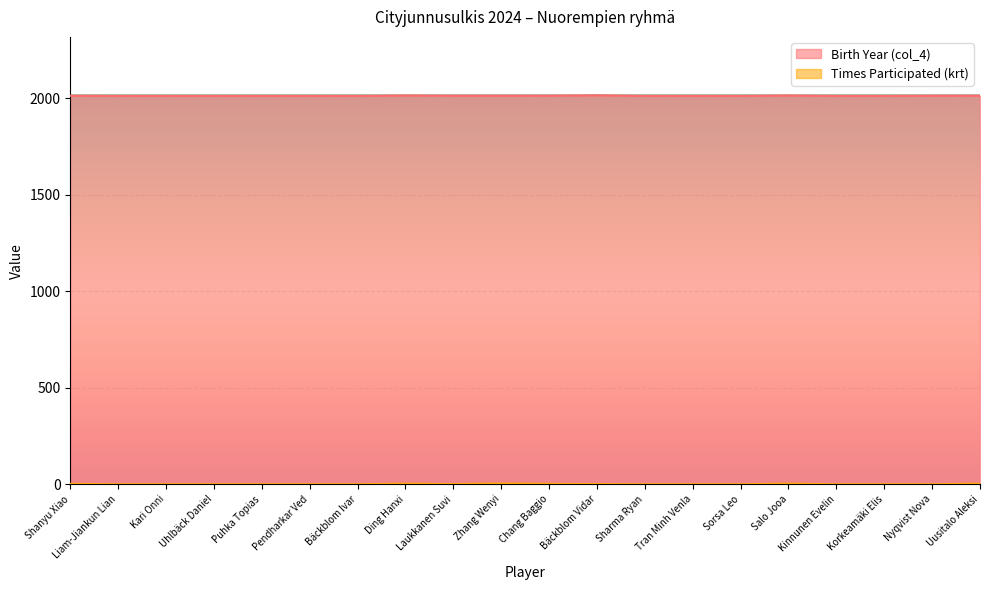

What is the label of the 20th point from the left?

Uusitalo Aleksi